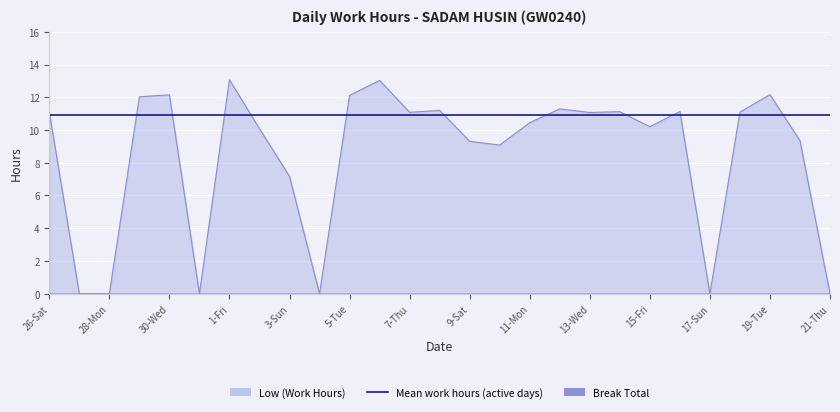

Reading right to left, what are all the values shown in this chart?

21-Thu=0.0	20-Wed=9.3	19-Tue=12.2	18-Mon=11.1	17-Sun=0.0	16-Sat=11.1	15-Fri=10.2	14-Thu=11.1	13-Wed=11.1	12-Tue=11.3	11-Mon=10.4	10-Sun=9.1	9-Sat=9.3	8-Fri=11.2	7-Thu=11.1	6-Wed=13.0	5-Tue=12.1	4-Mon=0.0	3-Sun=7.2	2-Sat=10.1	1-Fri=13.1	31-Thu=0.0	30-Wed=12.2	29-Tue=12.0	28-Mon=0.0	27-Sun=0.0	26-Sat=11.1